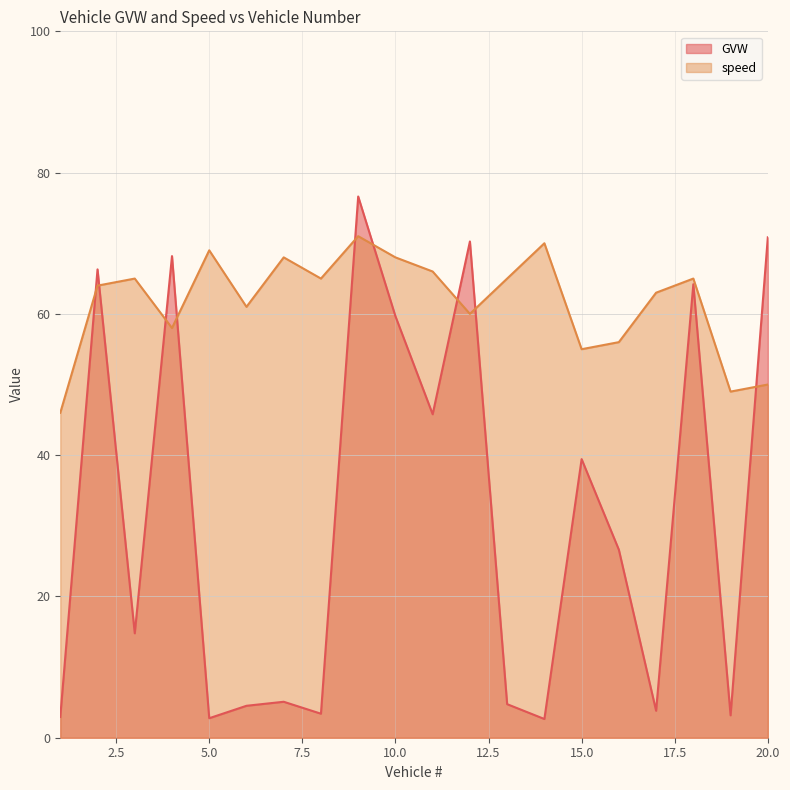

Which series has the largest total across all categories?

speed